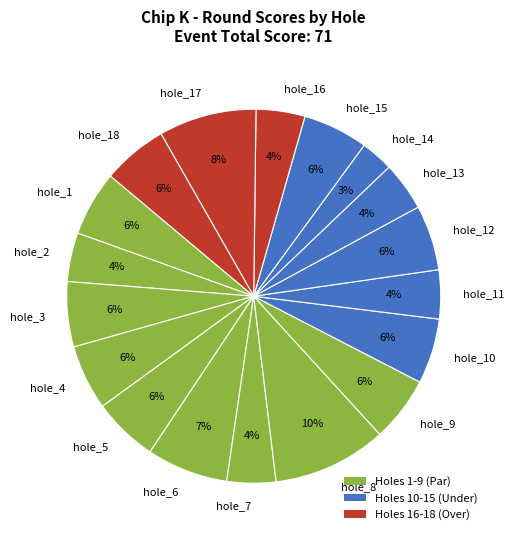

True or false: hole_10 accounts for 6% of the total.

True